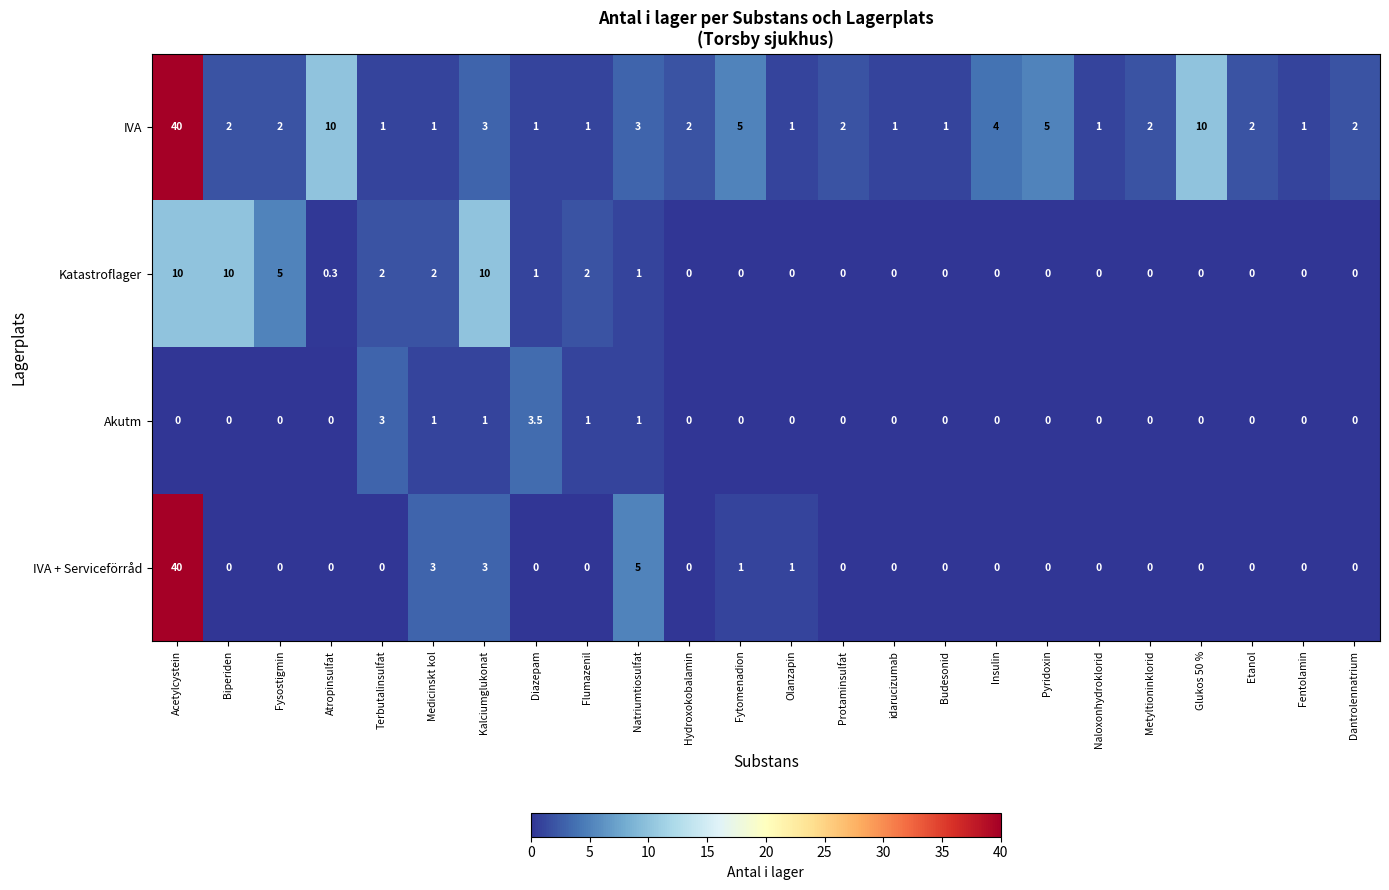

True or false: IVA + Serviceförråd has a value of 13.8 at Flumazenil.

False